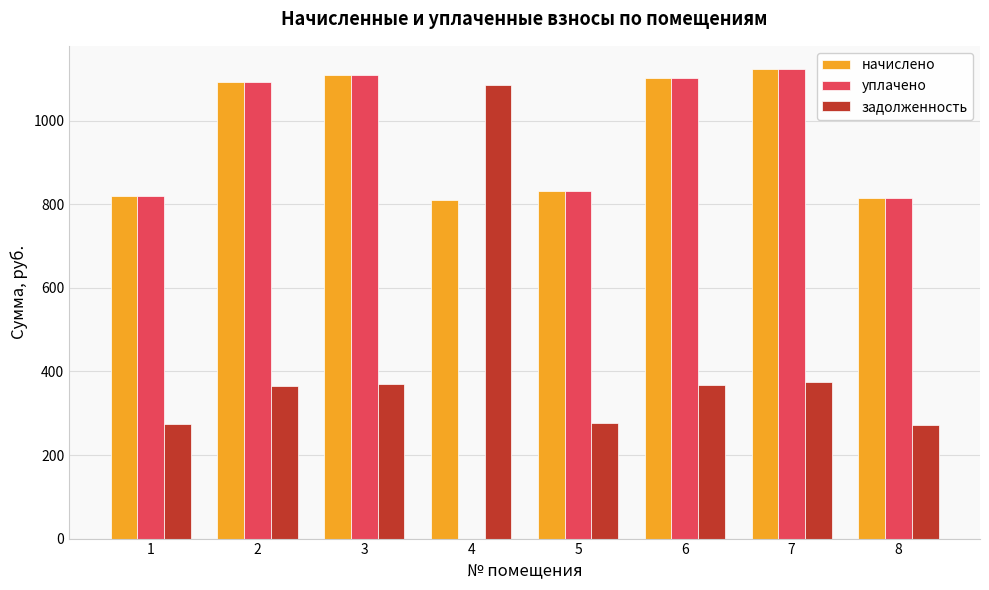

Is the value of уплачено at 5 greater than the value of начислено at 1?

Yes